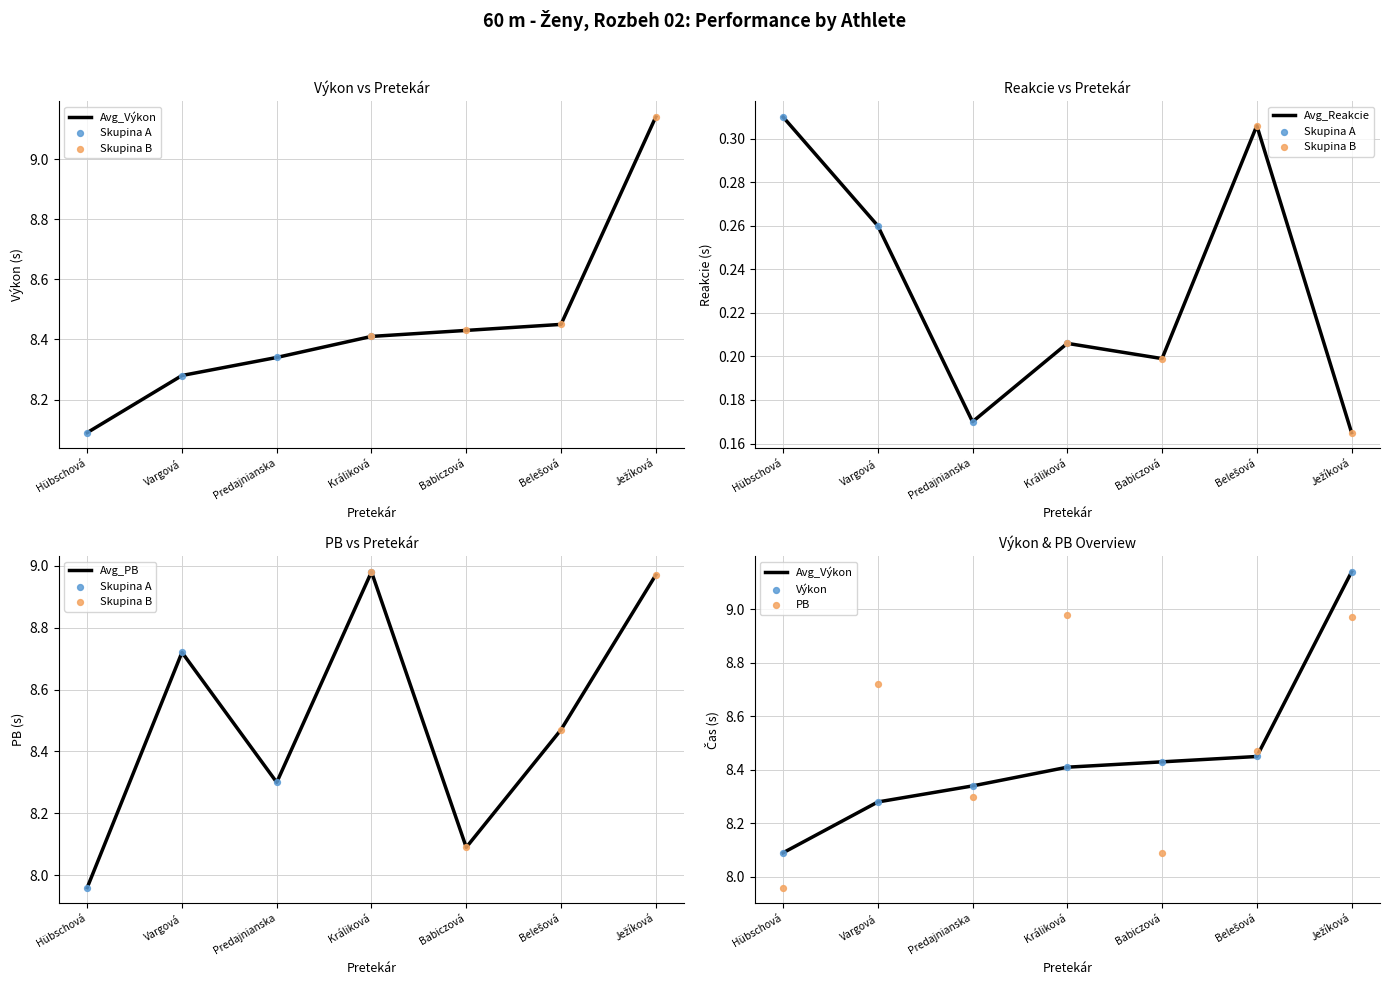

At which category is the sum across all series the highest?

Ježíková